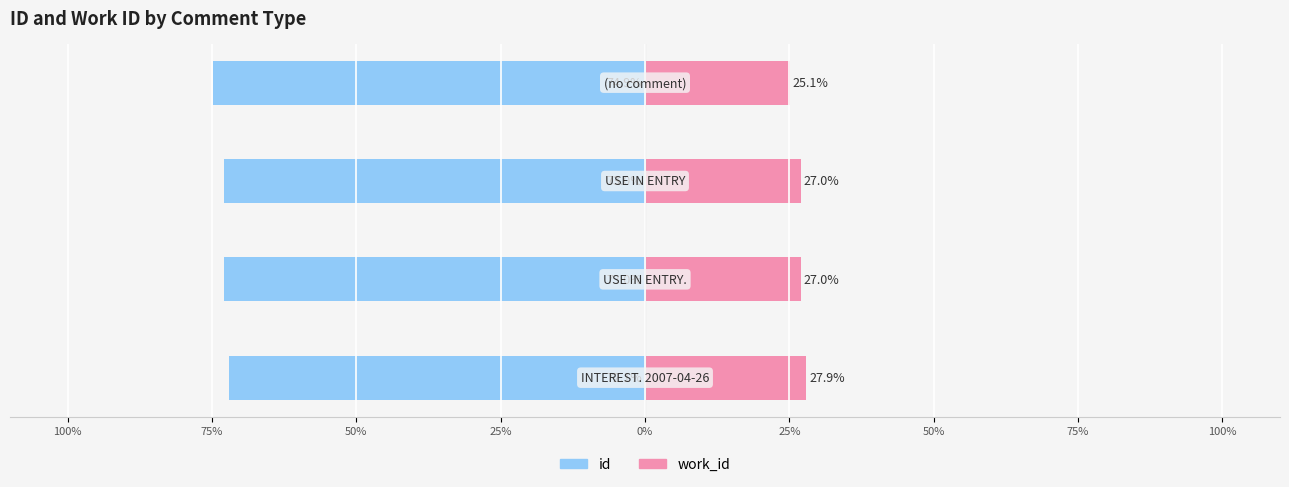

What are all the series names shown in the legend?

id, work_id